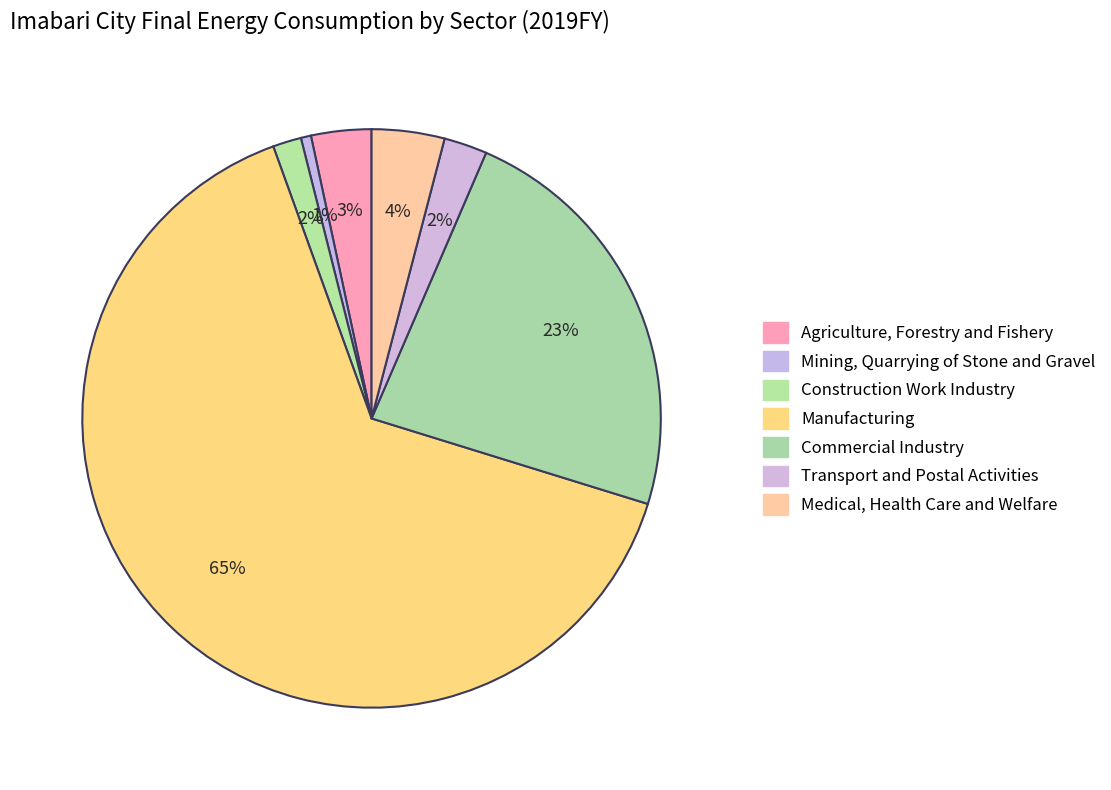

Is it true that Agriculture, Forestry and Fishery is 9% of the pie?

False